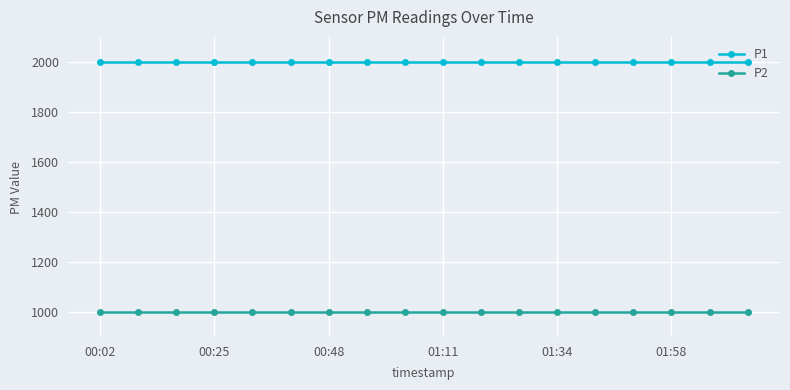

At how many categories does at least one series exceed 1321?

18